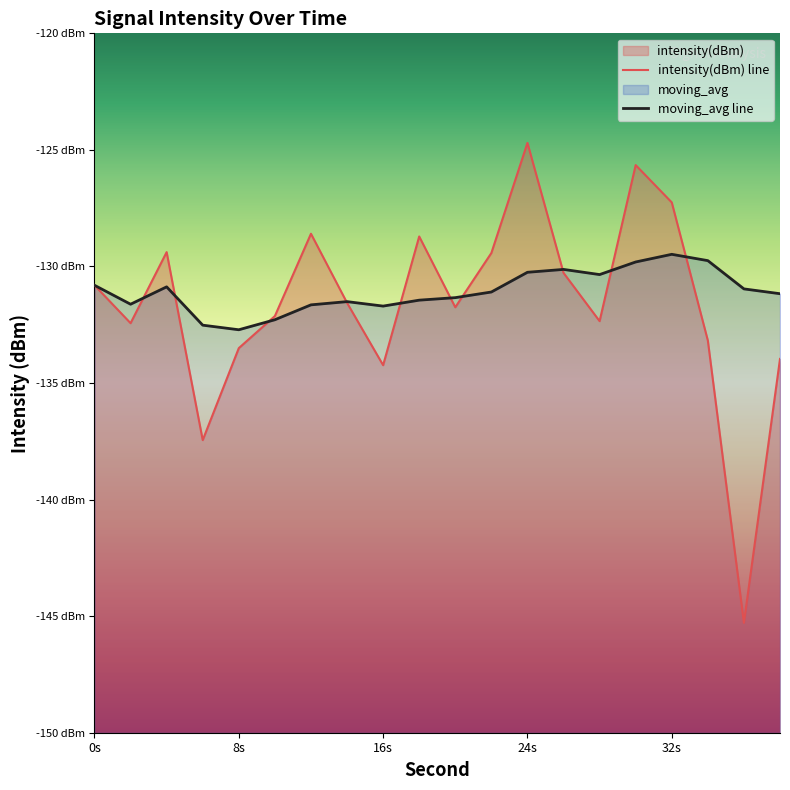

What is the spread (max minus min) of values at 34?

3.4